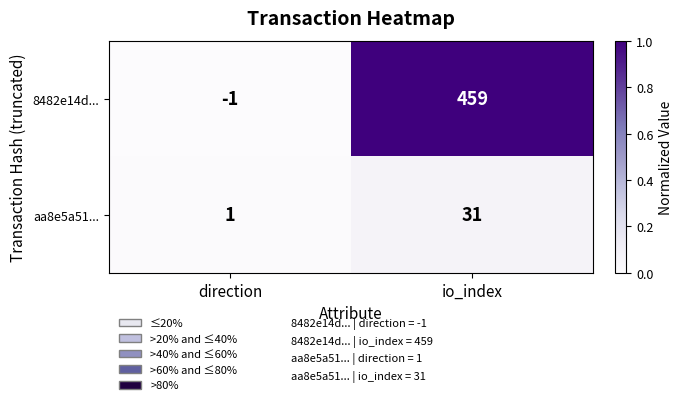

At how many categories does at least one series exceed 0?

2